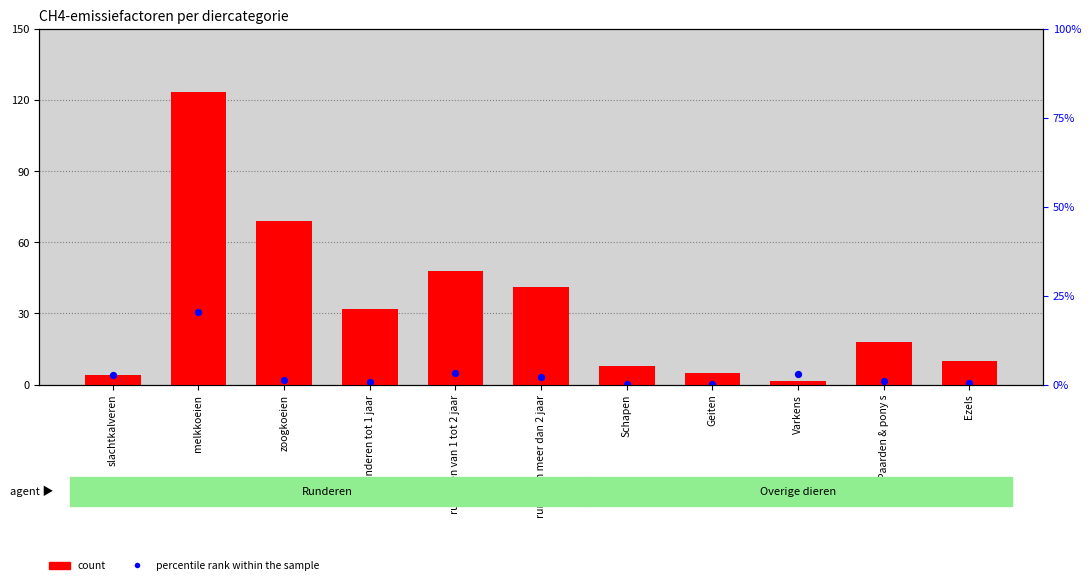

Which series has the largest Y range (max minus min)?

count